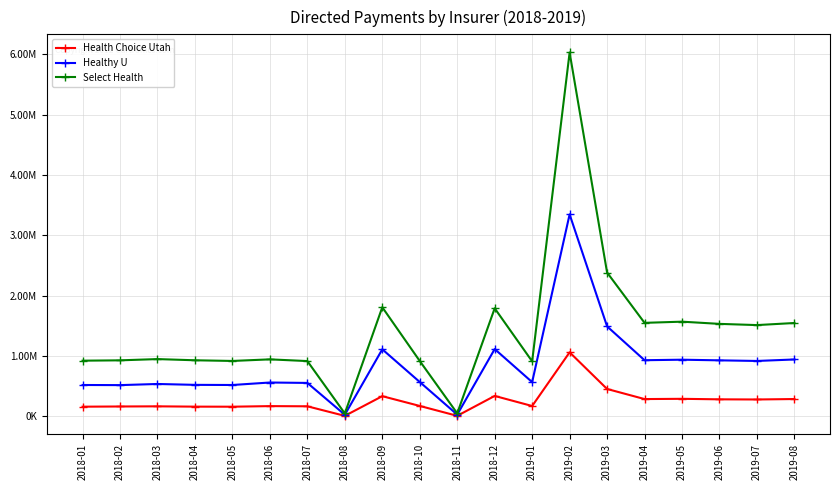

Reading right to left, extract all data points from this chart.

Health Choice Utah: 287851.7	280417.3	282889.3	291410.0	287342.9	454619.4	1062024.7	172417.6	339253.6	9411.6	173358.1	335260.8	9031.4	167467.1	170504.1	160740.5	161819.3	166843.6	164341.2	161012.4
Healthy U: 943495.6	918884.8	928926.8	939736.0	931067.8	1491920.8	3347737.0	568125.5	1115855.0	29678.4	570175.9	1111757.9	27384.0	554825.6	561601.6	520483.8	522813.7	537302.5	518436.9	520504.1
Select Health: 1547740.6	1513220.2	1533282.4	1569786.8	1550403.2	2384541.3	6030275.4	912172.2	1791192.3	50624.9	918286.3	1808659.8	49419.1	916906.6	945320.8	918938.8	930071.4	949803.0	929094.6	923470.3